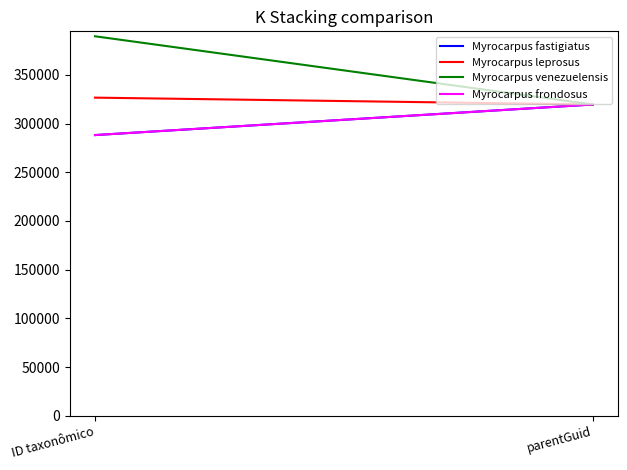

What is the value of the Myrocarpus venezuelensis point at the 2nd from the left?

319552